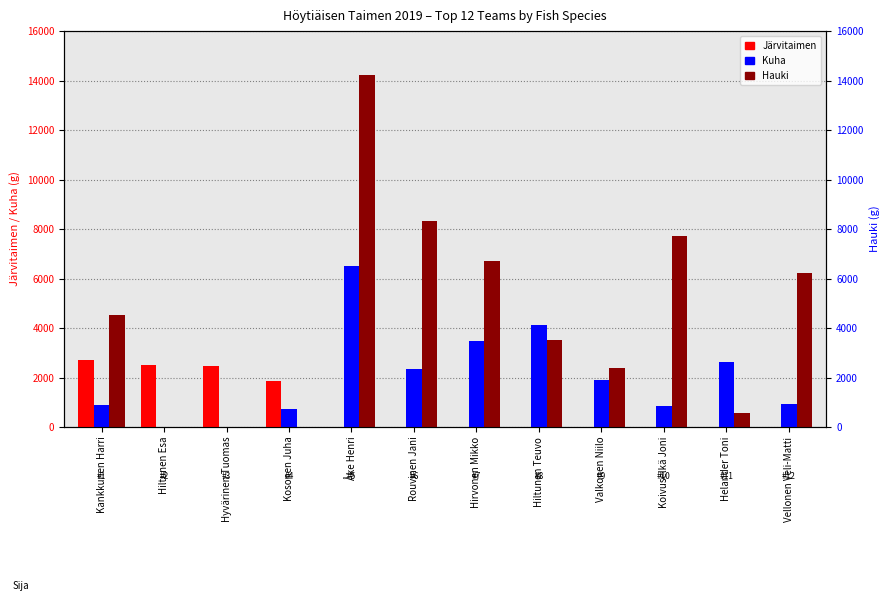

What is the label of the 6th bar from the left?

Rouvinen Jani